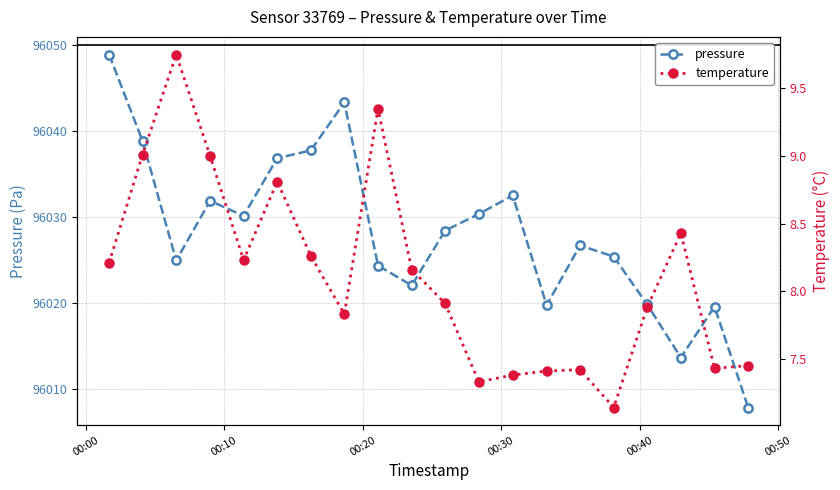

What is the label of the 8th point from the left?

2024-02-26T00:18:40